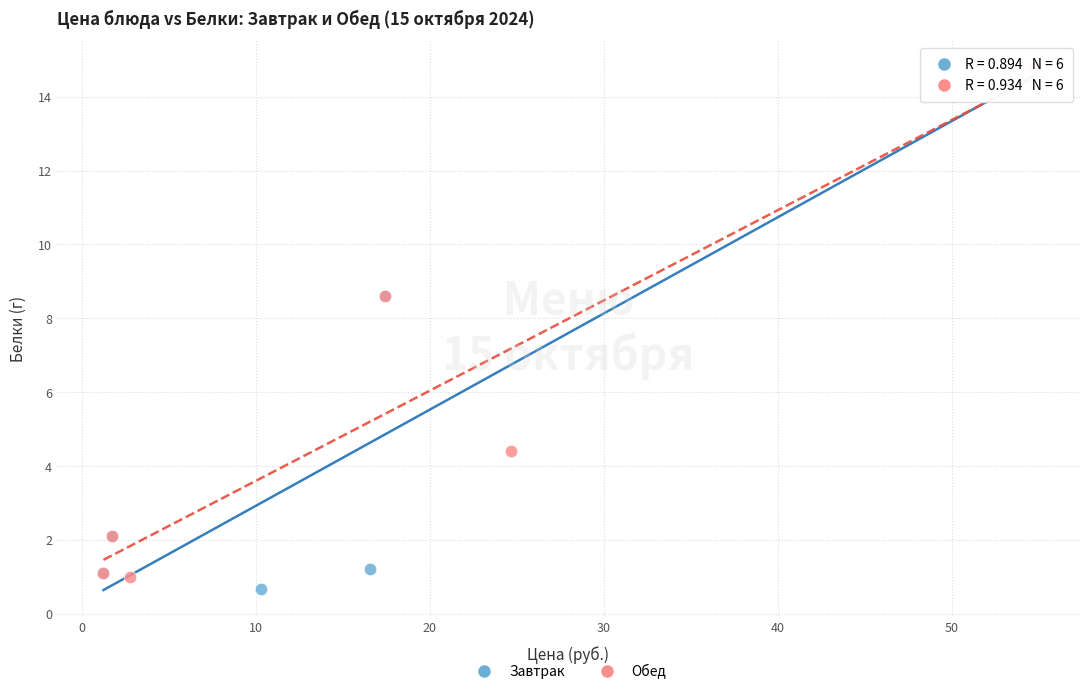

What are all the series names shown in the legend?

Завтрак, Обед